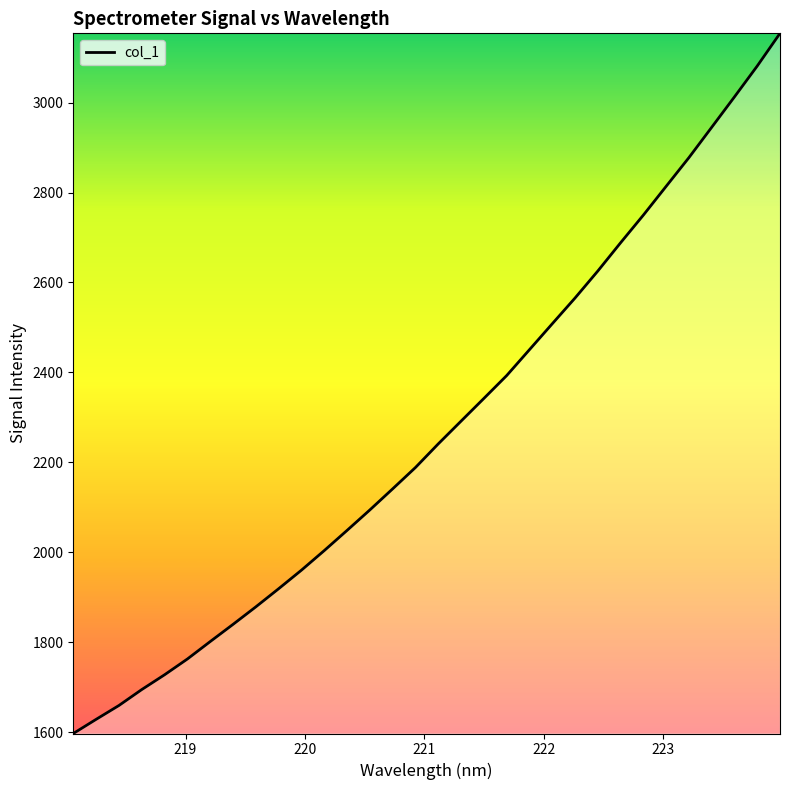

What is the minimum value shown in the chart?

1596.8